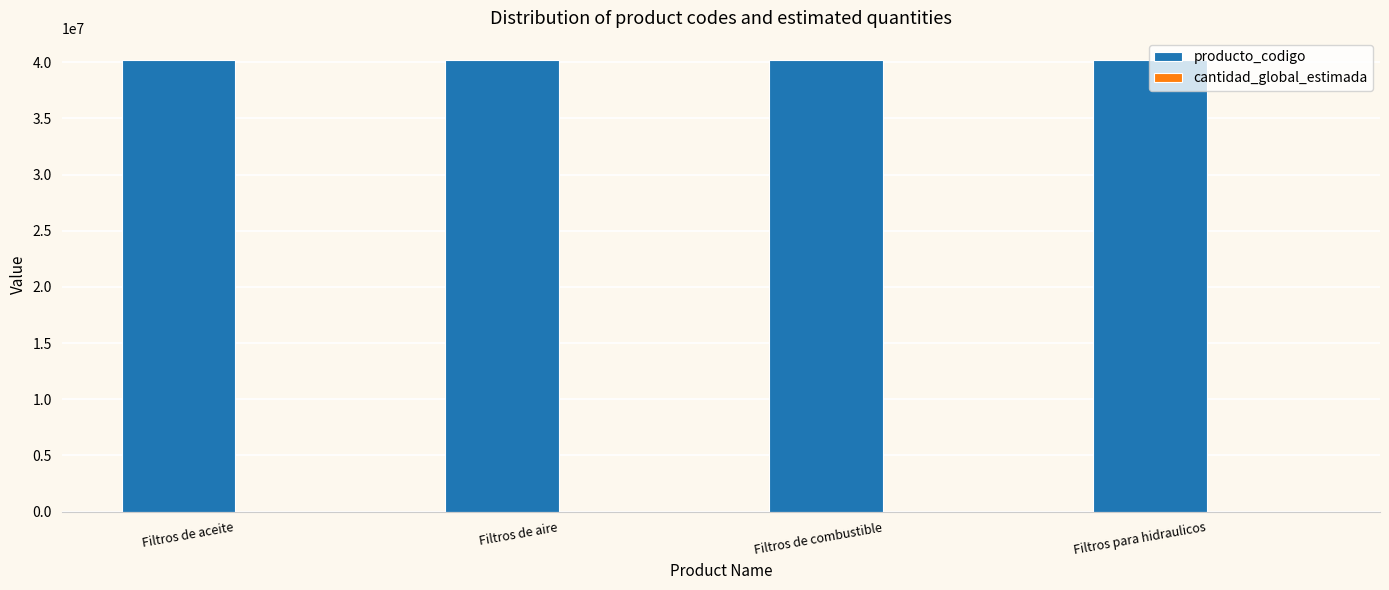

What is the greatest value displayed?

40161515